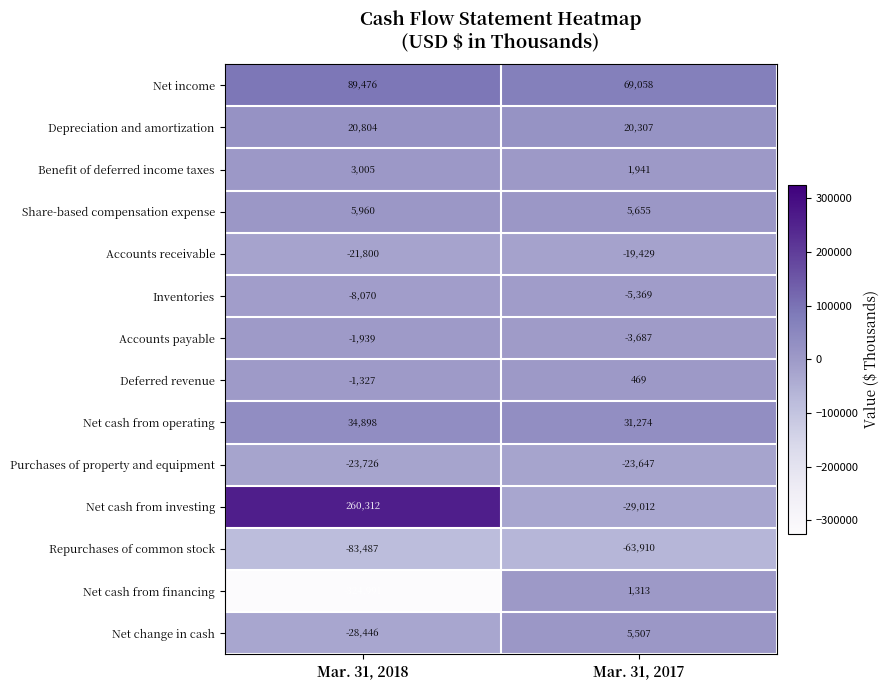

What value does the Net income series have at Mar. 31, 2018?

89476